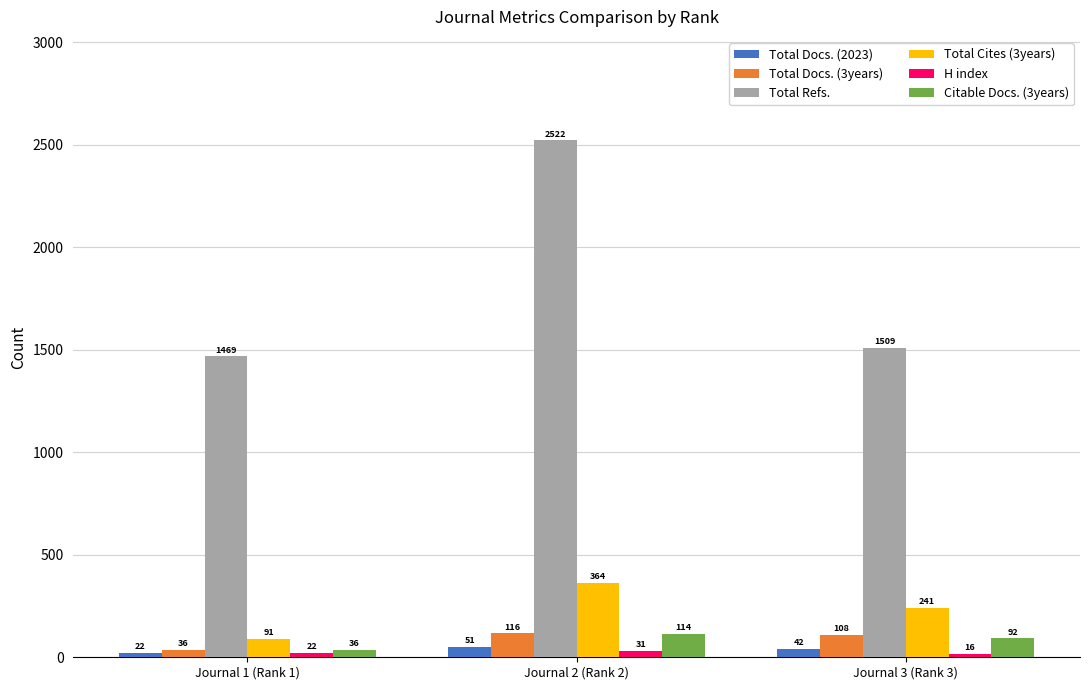

How many values in the Citable Docs. (3years) series are below 92?

1